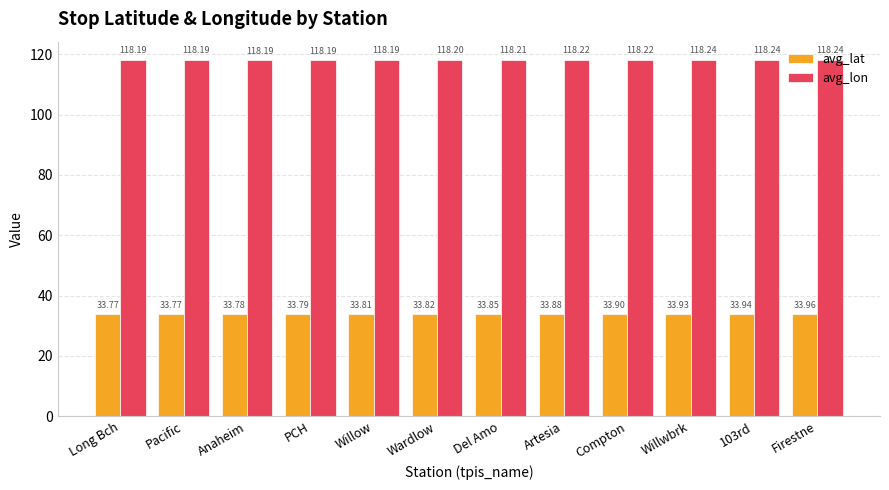

What is the difference between the highest and lowest values at Willow?

84.4